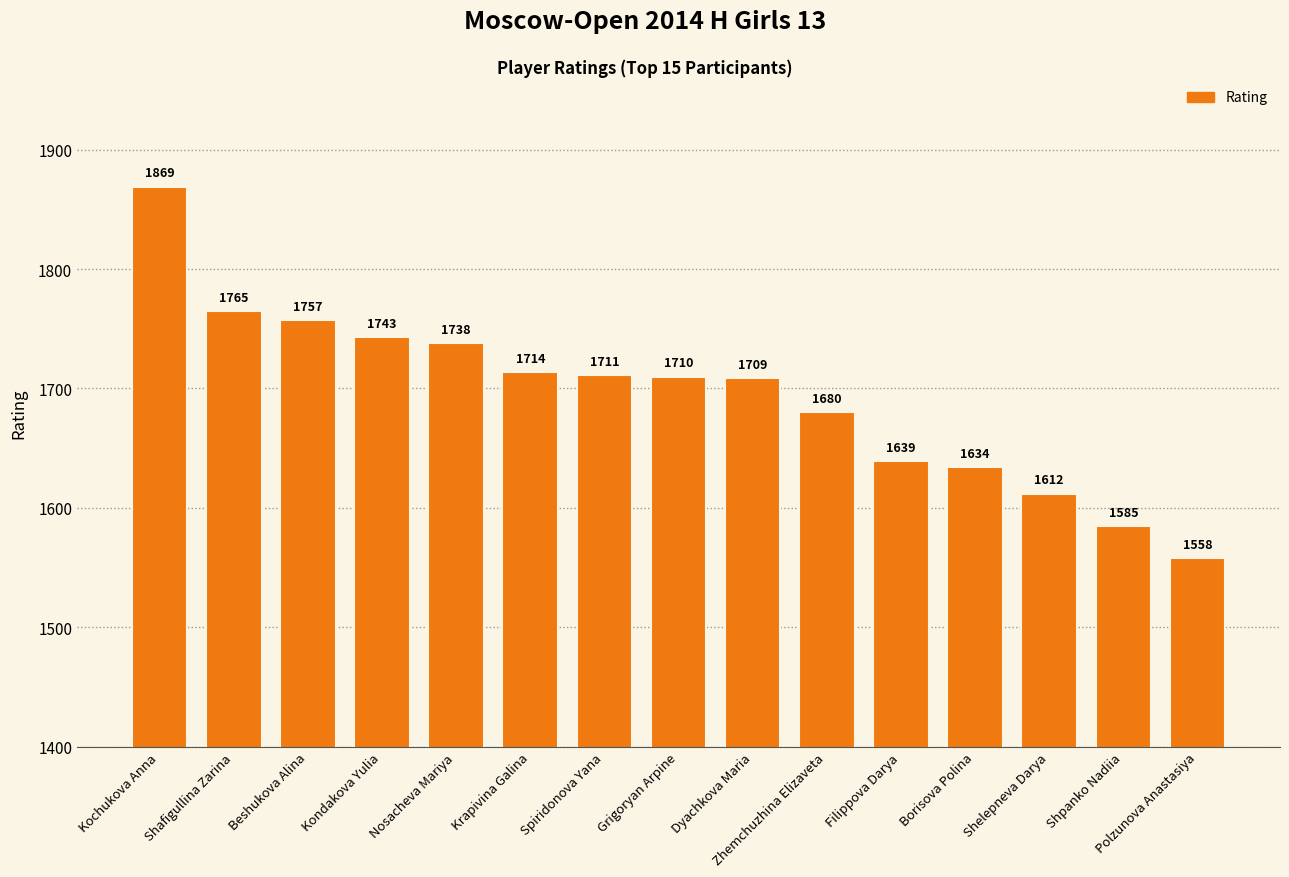

Which label corresponds to the smallest value in the chart?

Polzunova Anastasiya